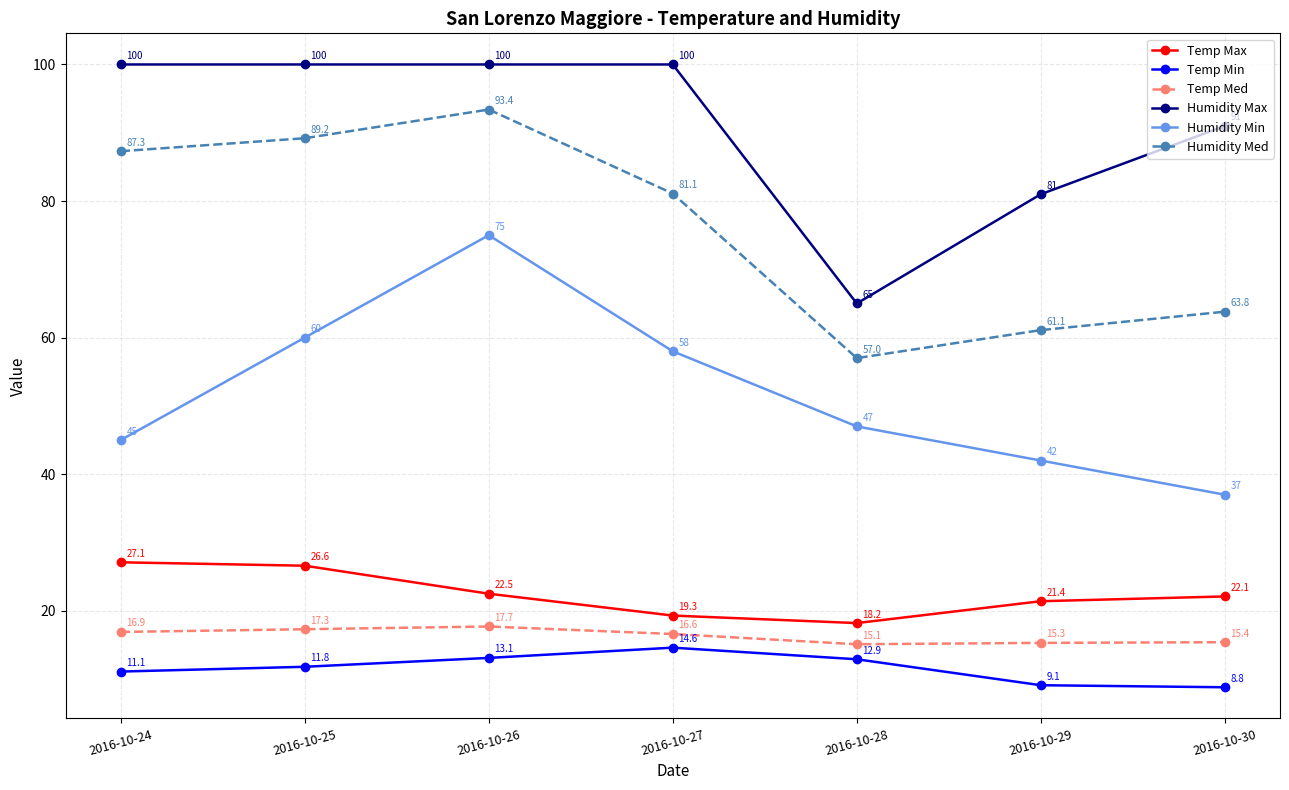

What is the approximate value of Humidity Max at 2016-10-28?

65.0